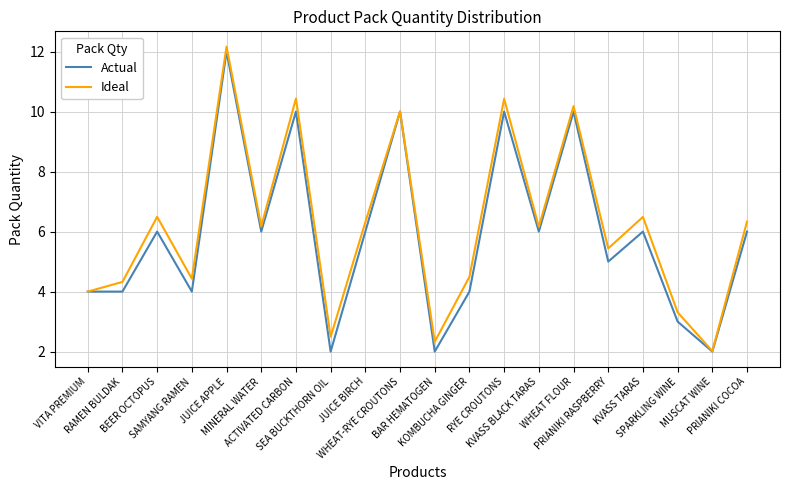

How many values in the Ideal series exceed 6?

11